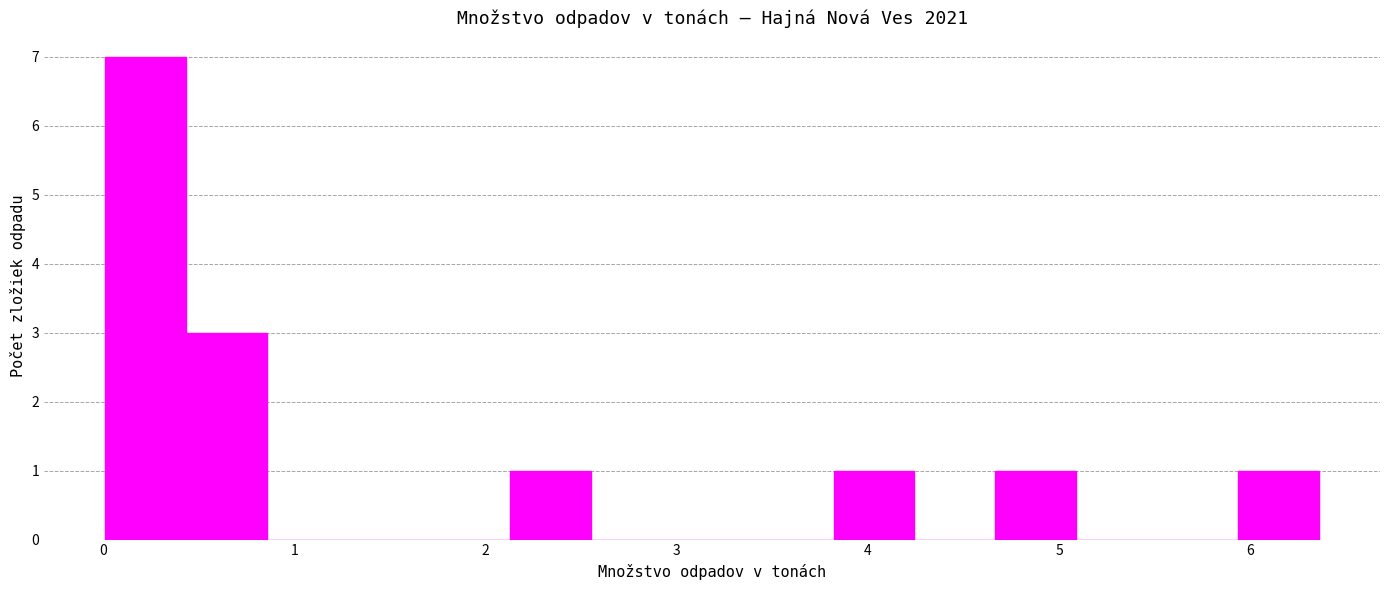

Which range on the x-axis has the tallest bar?

0.0 to 0.4